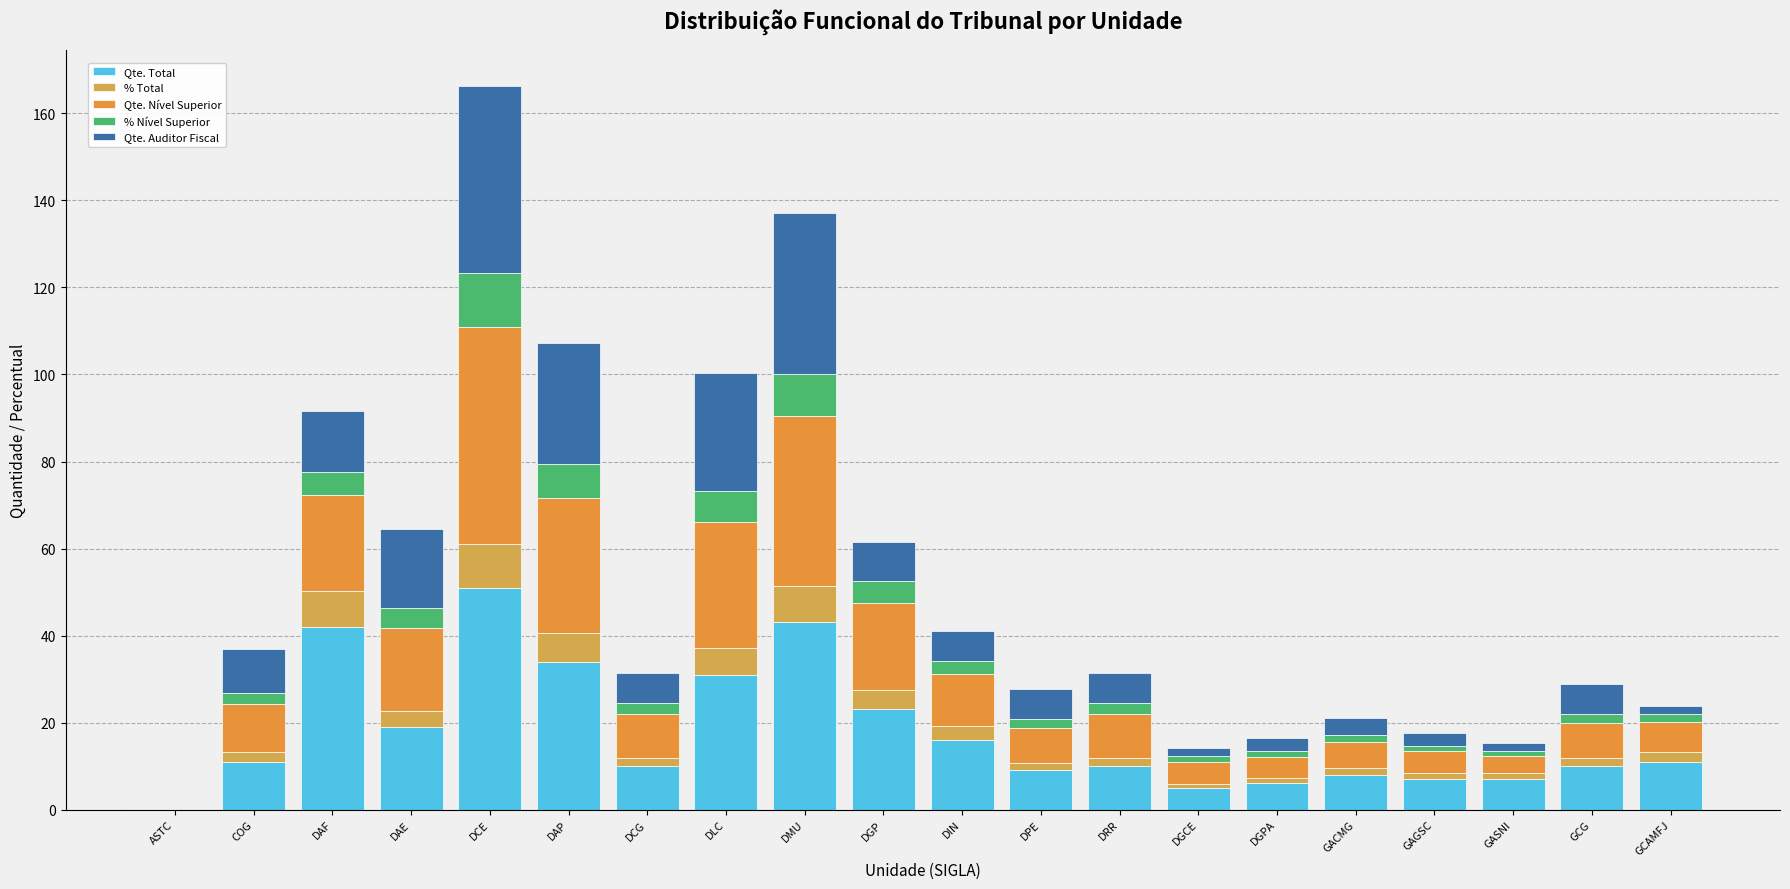

Is it true that Qte. Total equals 16.0 at DIN?

True